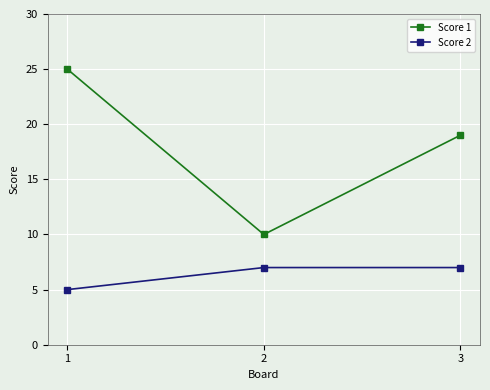

The value of Score 2 at 1 is 7. True or false?

False